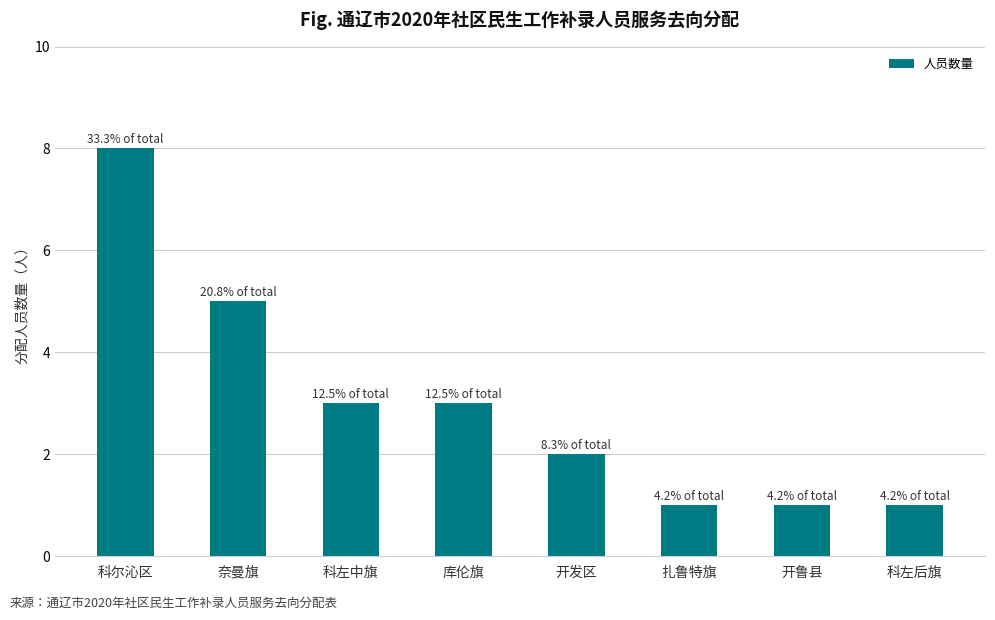

How many bars are there in total?

8